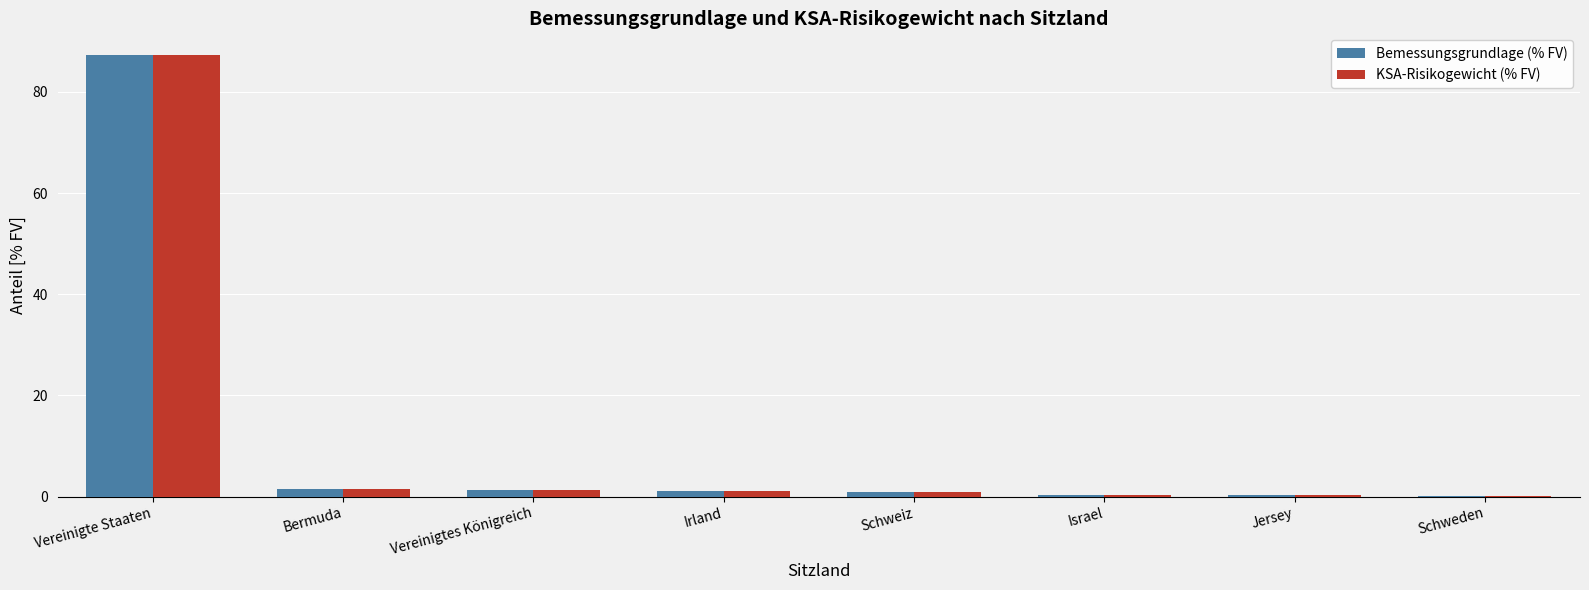

Which category has the highest value in the KSA-Risikogewicht (% FV) series?

Vereinigte Staaten